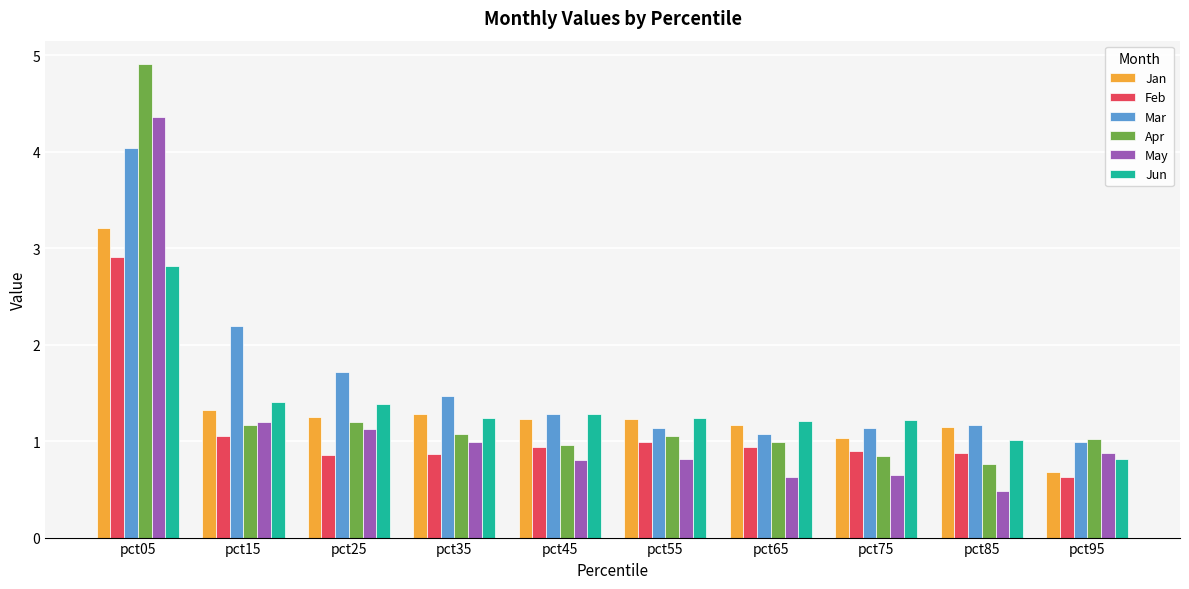

What is the difference between the maximum and second lowest values in the Apr series?

4.1